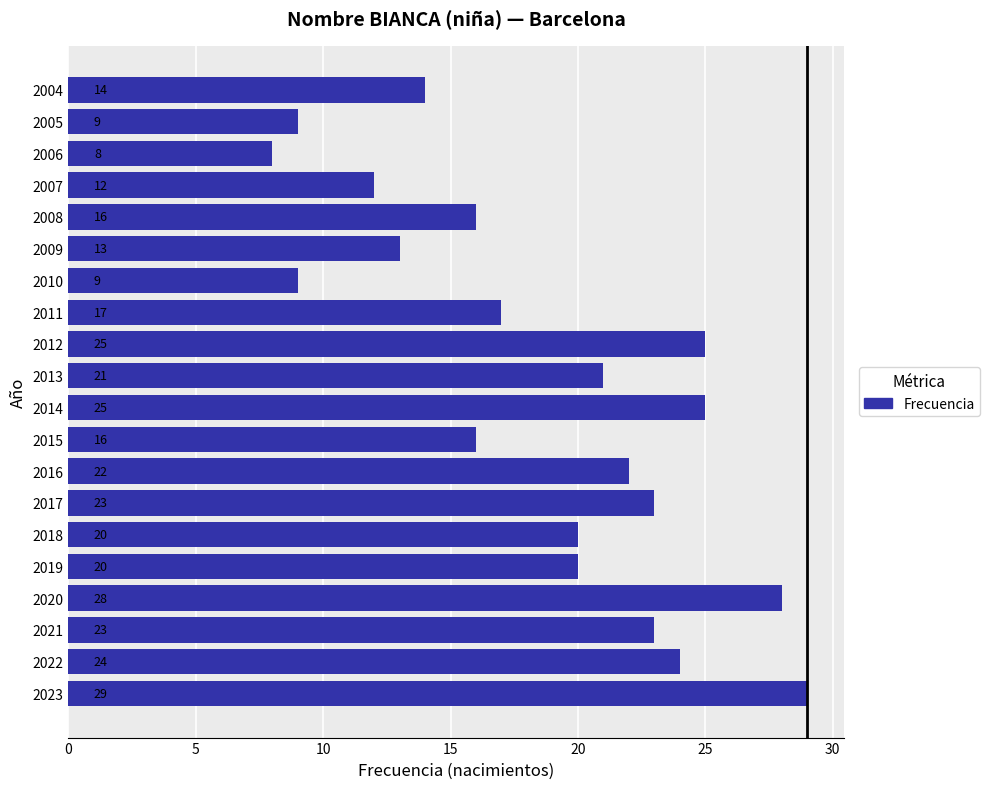

Reading top to bottom, list all the values displayed in this chart.

2004=14	2005=9	2006=8	2007=12	2008=16	2009=13	2010=9	2011=17	2012=25	2013=21	2014=25	2015=16	2016=22	2017=23	2018=20	2019=20	2020=28	2021=23	2022=24	2023=29